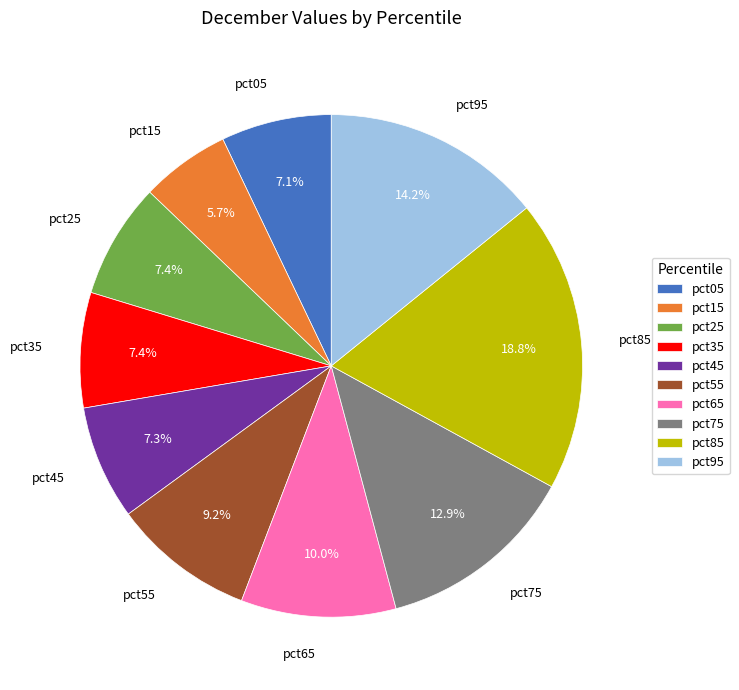

Is it true that pct45 is 7% of the pie?

True